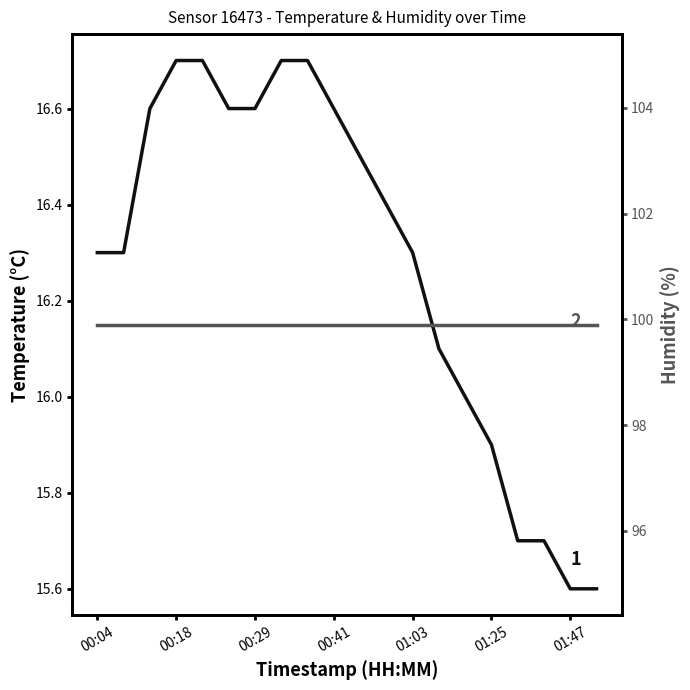

How many lines are shown in the chart?

2